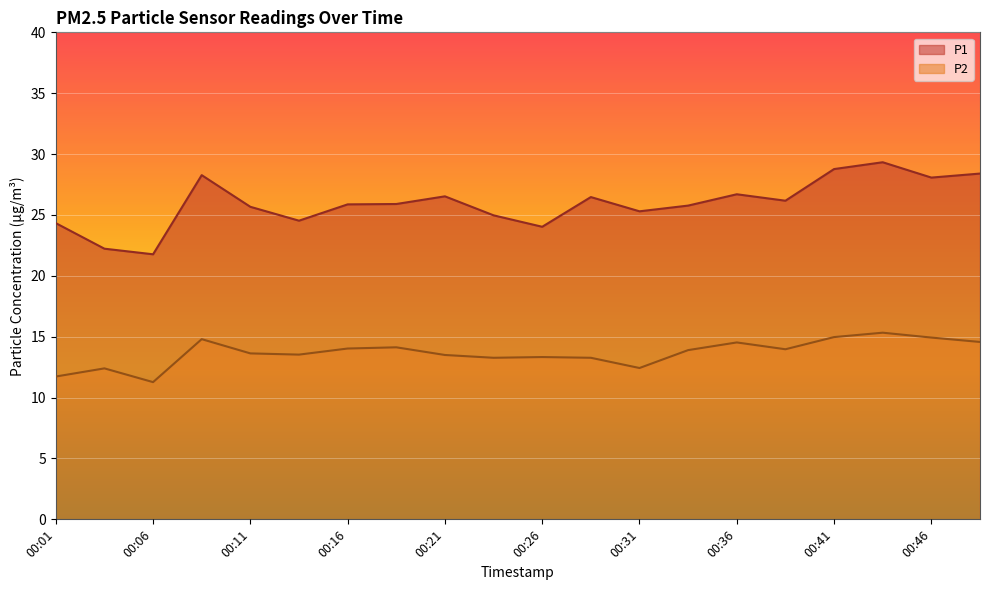

How many series are shown in this chart?

2